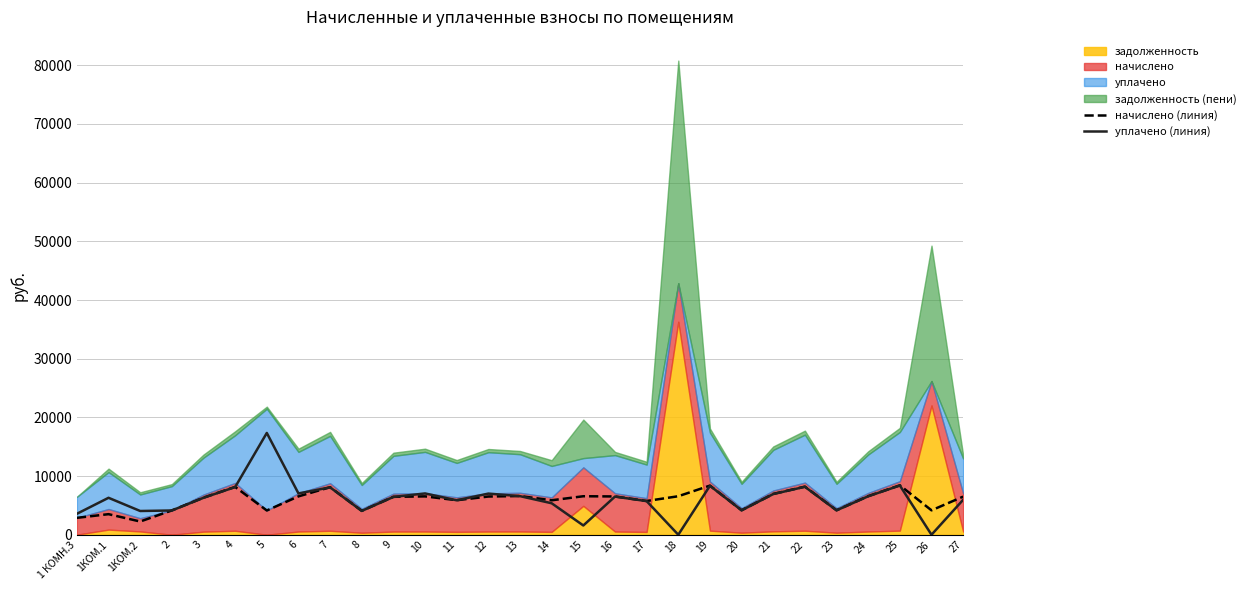

At which category does уплачено (линия) reach its first local peak?

1КОМ.1